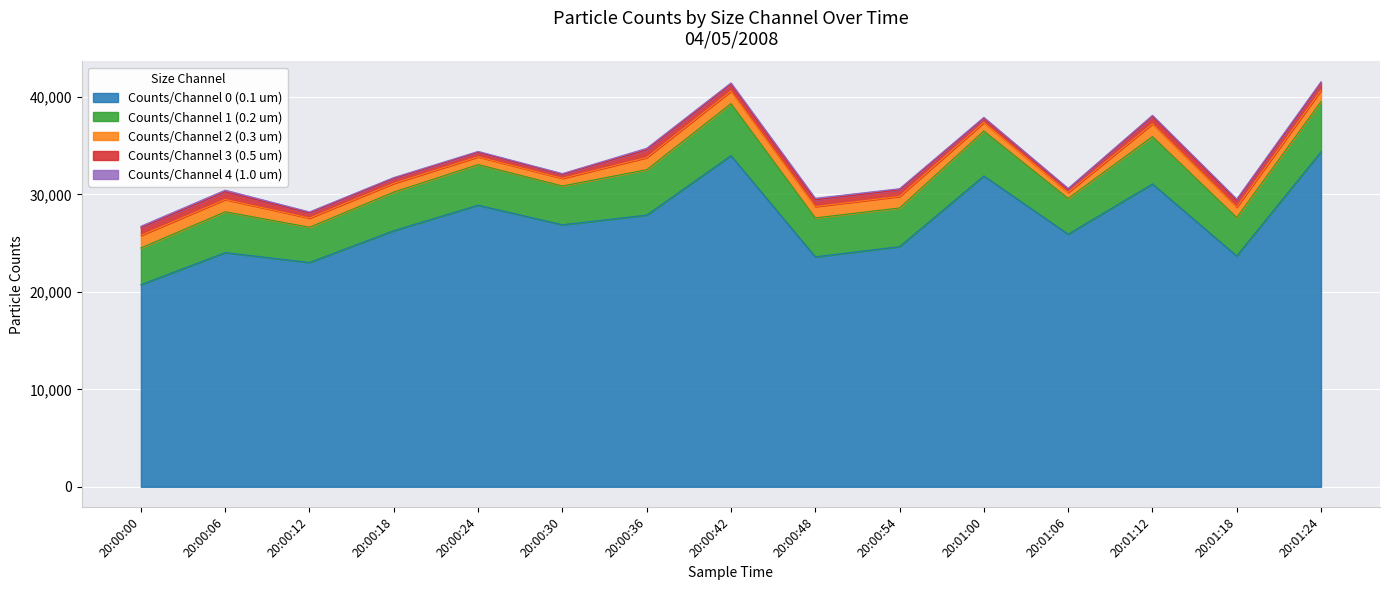

At which category is the sum across all series the highest?

20:01:24